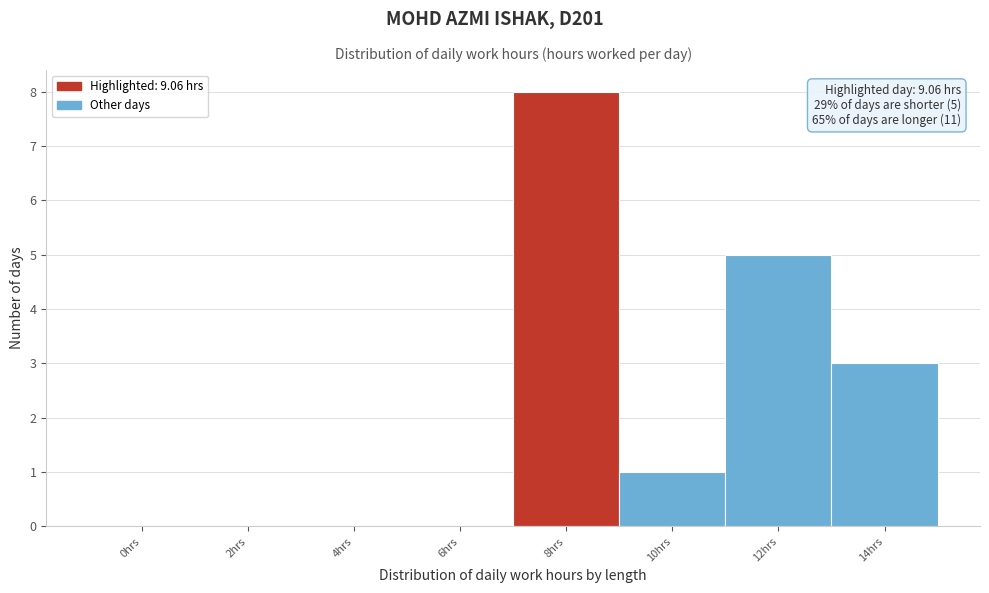

Reading left to right, what are all the values shown in this chart?

0hrs=0	2hrs=0	4hrs=0	6hrs=0	8hrs=8	10hrs=1	12hrs=5	14hrs=3